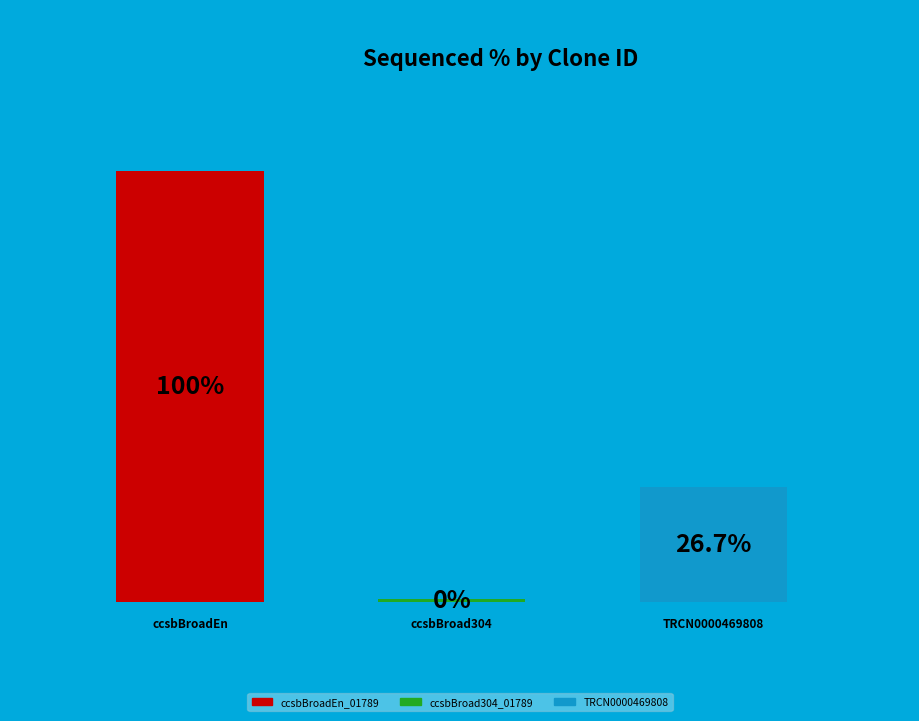

The TRCN0000469808 slice represents 9% of the pie. True or false?

False